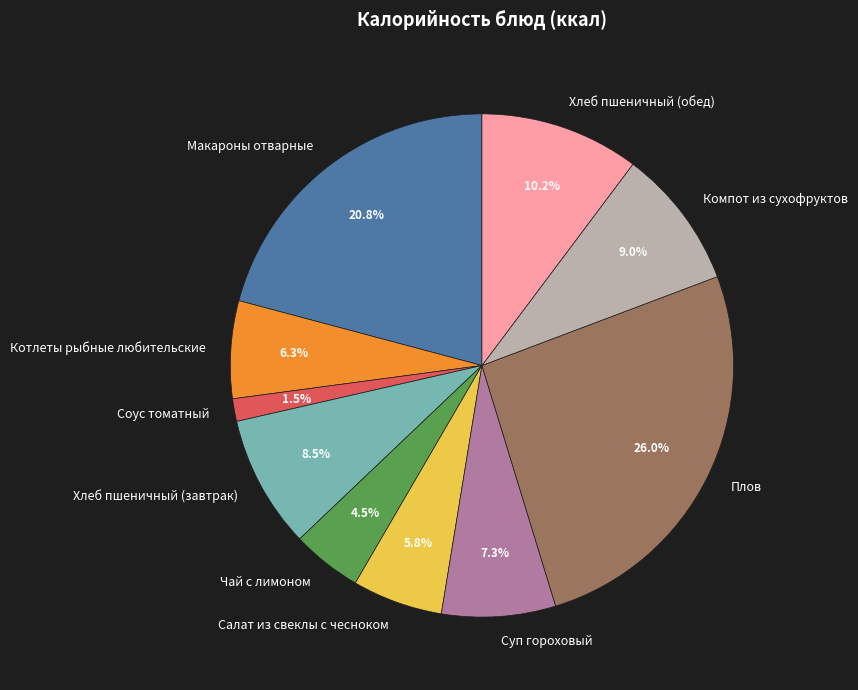

What percentage is the Котлеты рыбные любительские slice, to the nearest percent?

6%